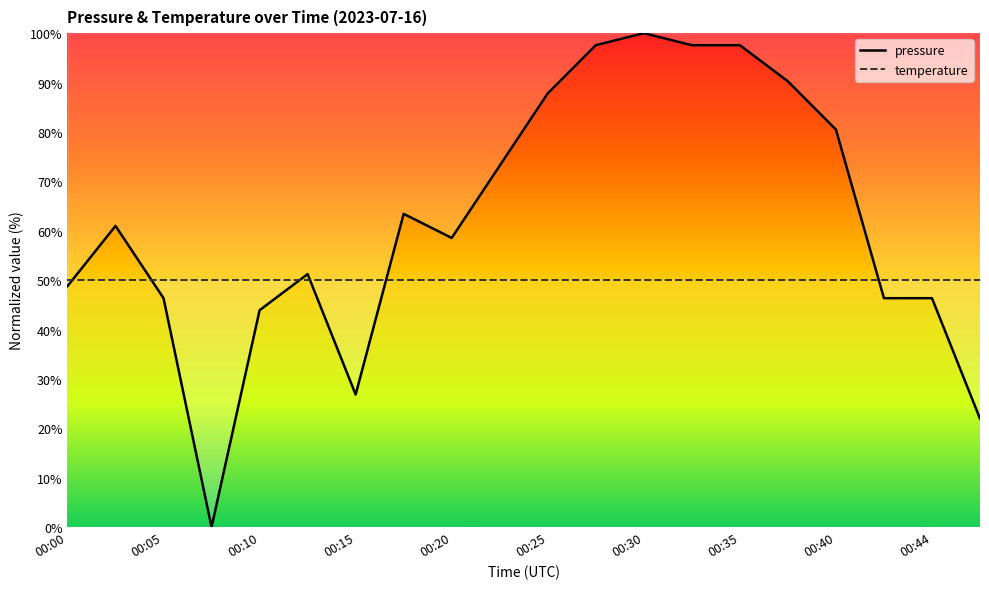

What is the value of the 18th point from the left?

46.3